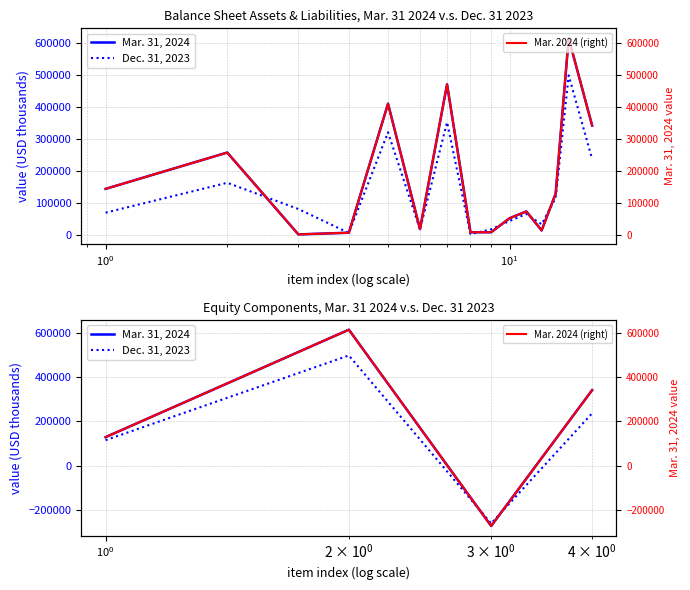

Is the value of Mar. 2024 (right) at $\mathdefault{10^{-1}}$ greater than the value of Dec. 31, 2023 at $\mathdefault{10^{1}}$?

Yes